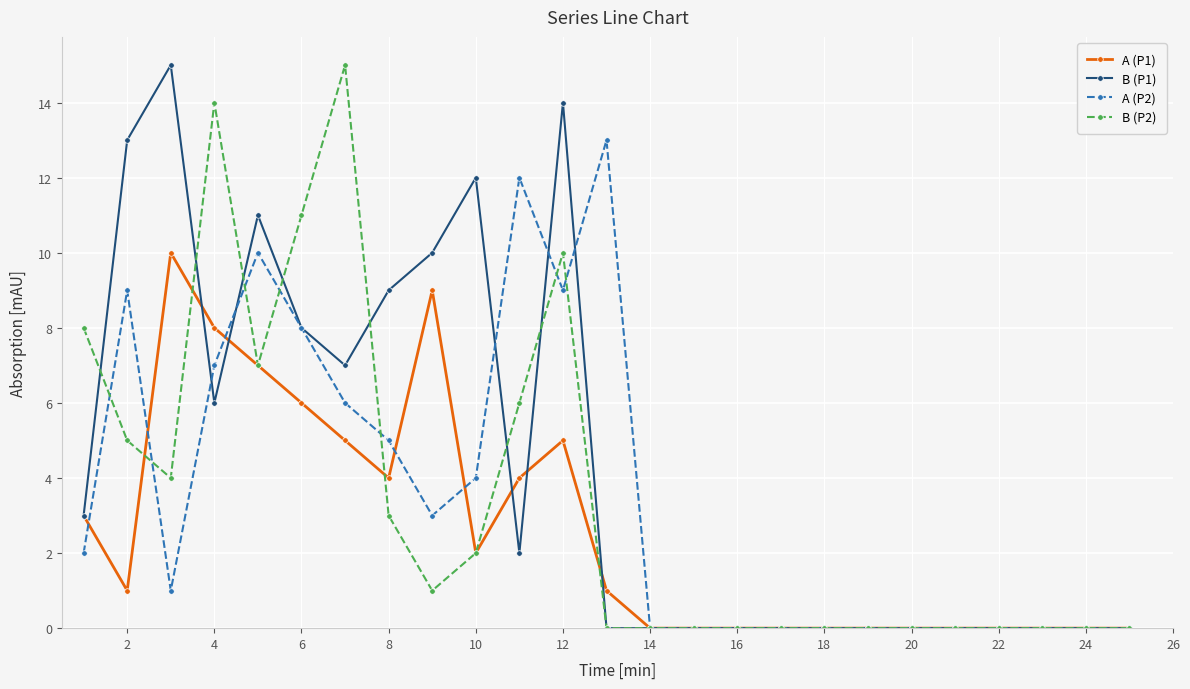

Which series has the largest total across all categories?

B (P1)